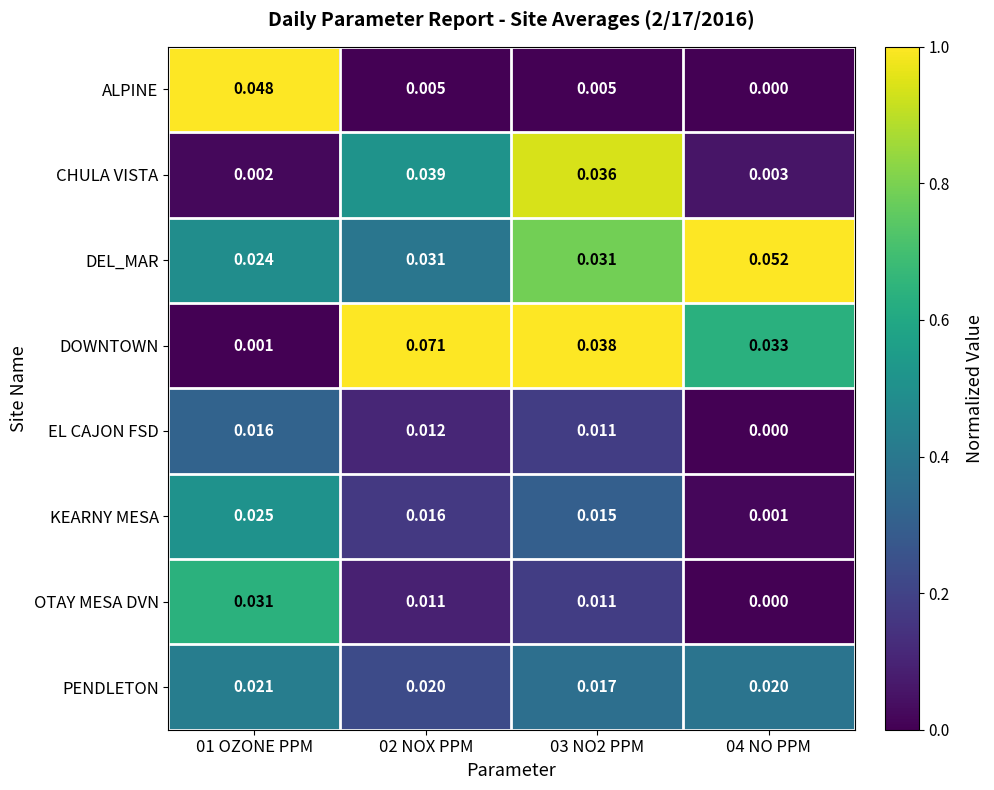

Which series has the largest total across all categories?

DOWNTOWN